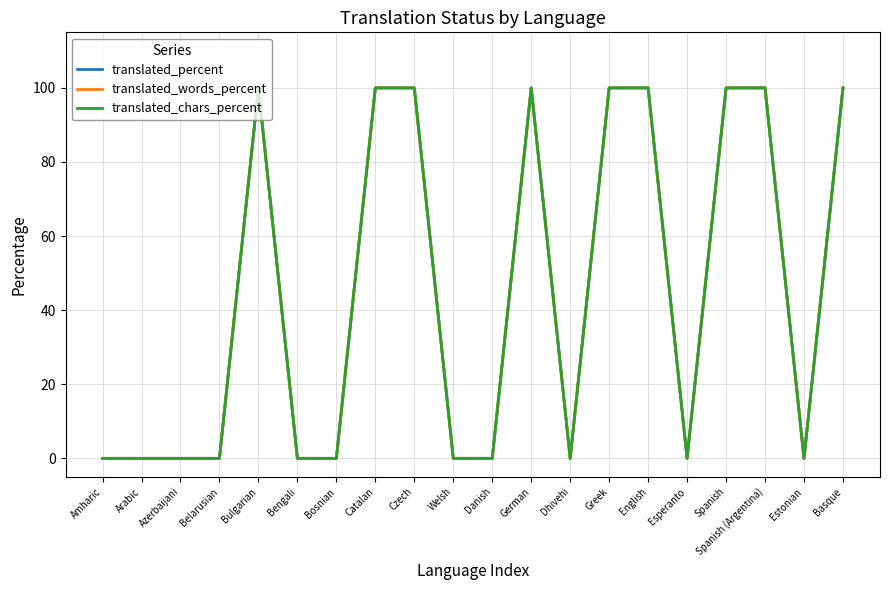

Reading left to right, what are all the values shown in this chart?

translated_percent: 0	0	0	0	100	0	0	100	100	0	0	100	0	100	100	0	100	100	0	100
translated_words_percent: 0	0	0	0	100	0	0	100	100	0	0	100	0	100	100	0	100	100	0	100
translated_chars_percent: 0	0	0	0	100	0	0	100	100	0	0	100	0	100	100	0	100	100	0	100